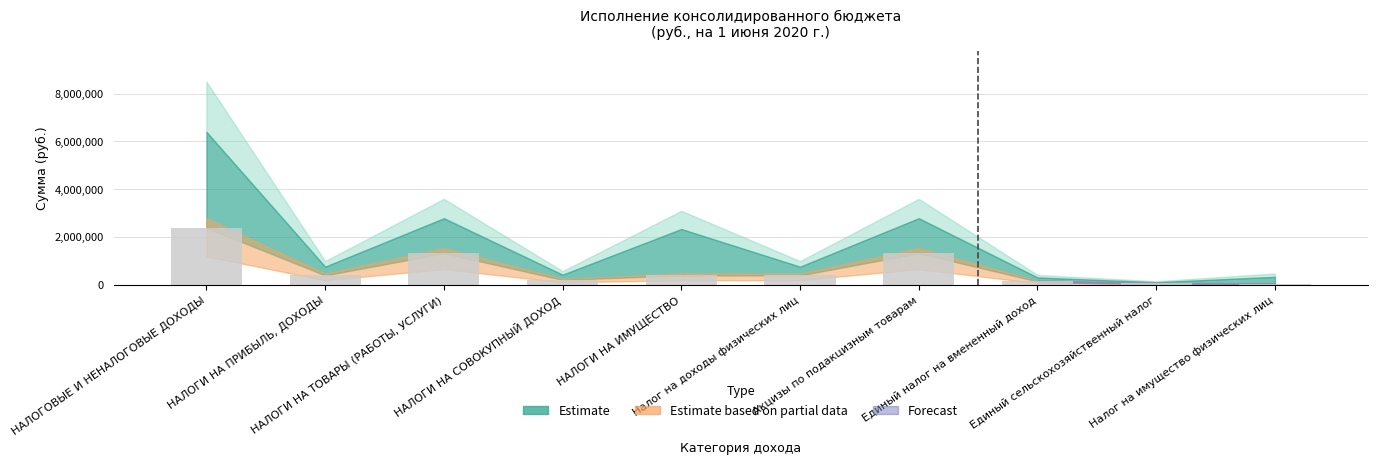

Which has a higher value, Единый налог на вмененный доход or НАЛОГИ НА ИМУЩЕСТВО?

НАЛОГИ НА ИМУЩЕСТВО